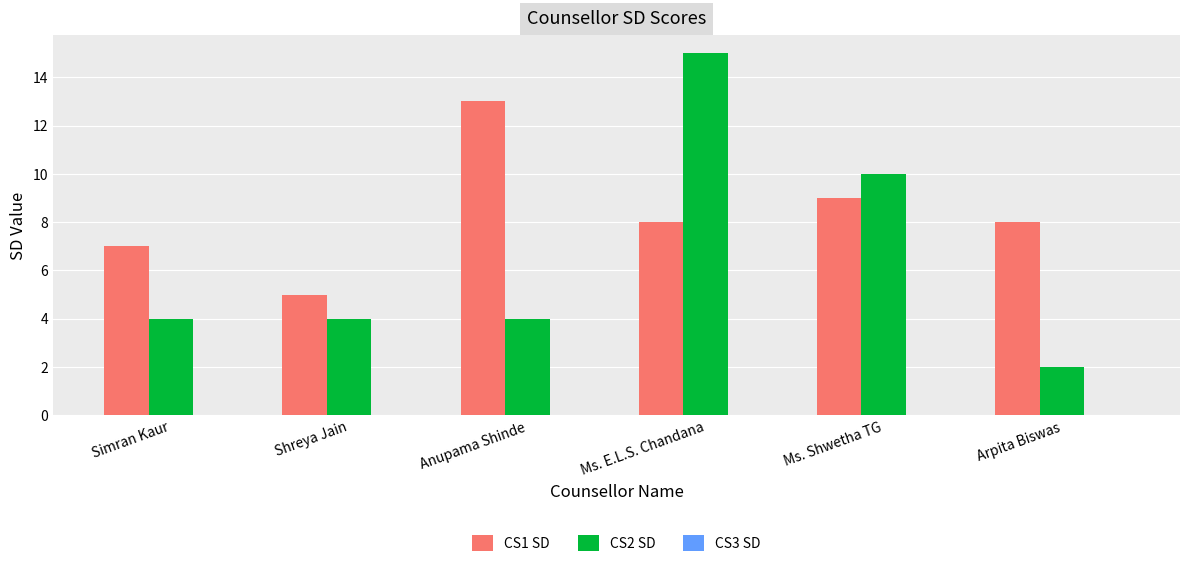

How many distinct data groups are displayed?

2